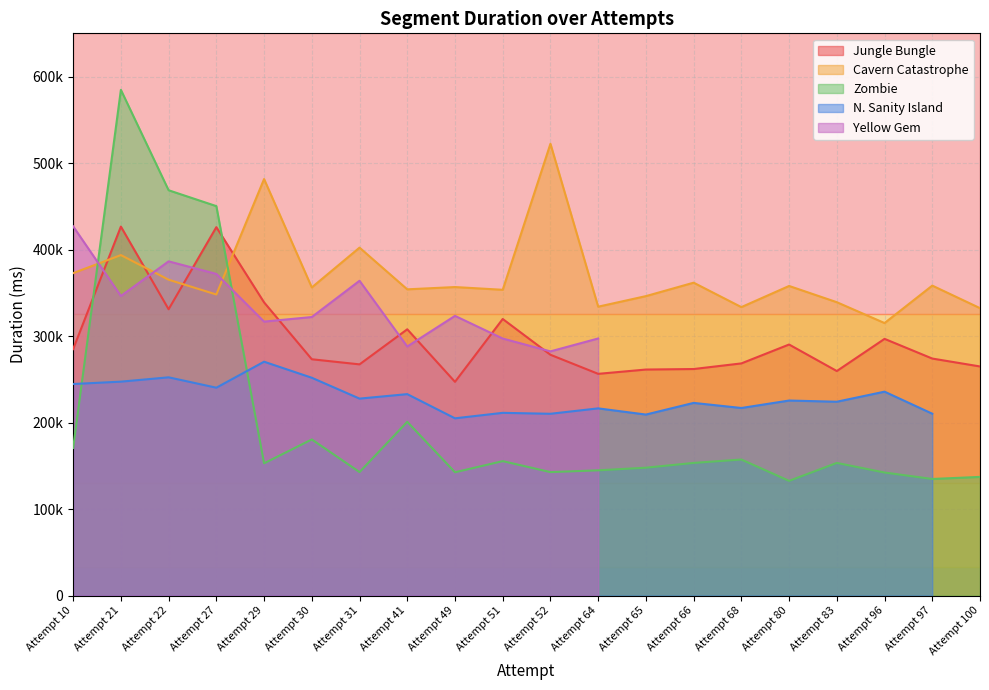

Does the chart have visible grid lines?

Yes